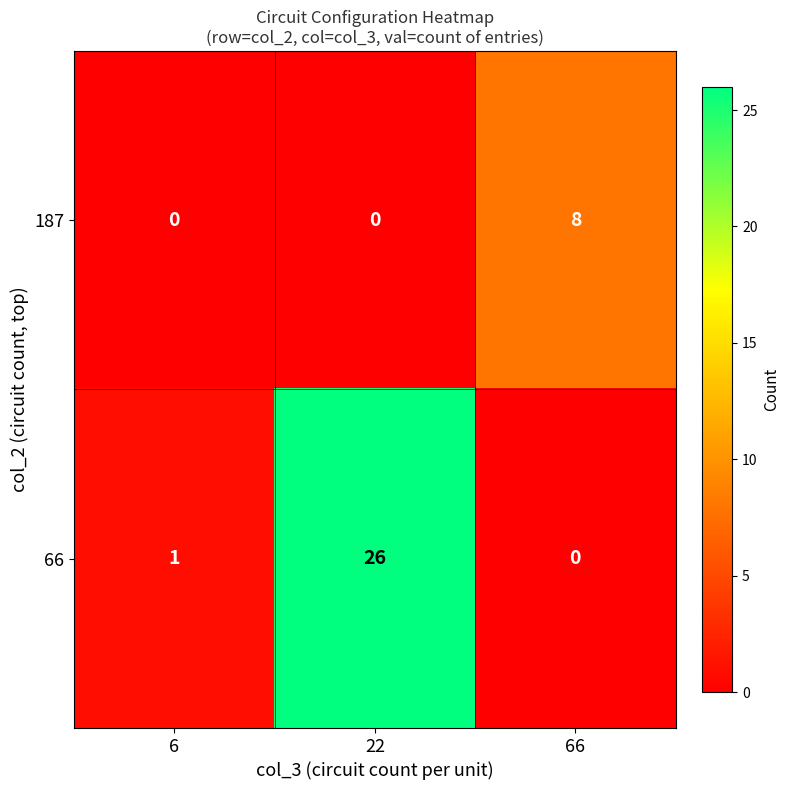

What is the spread (max minus min) of values at 6?

1